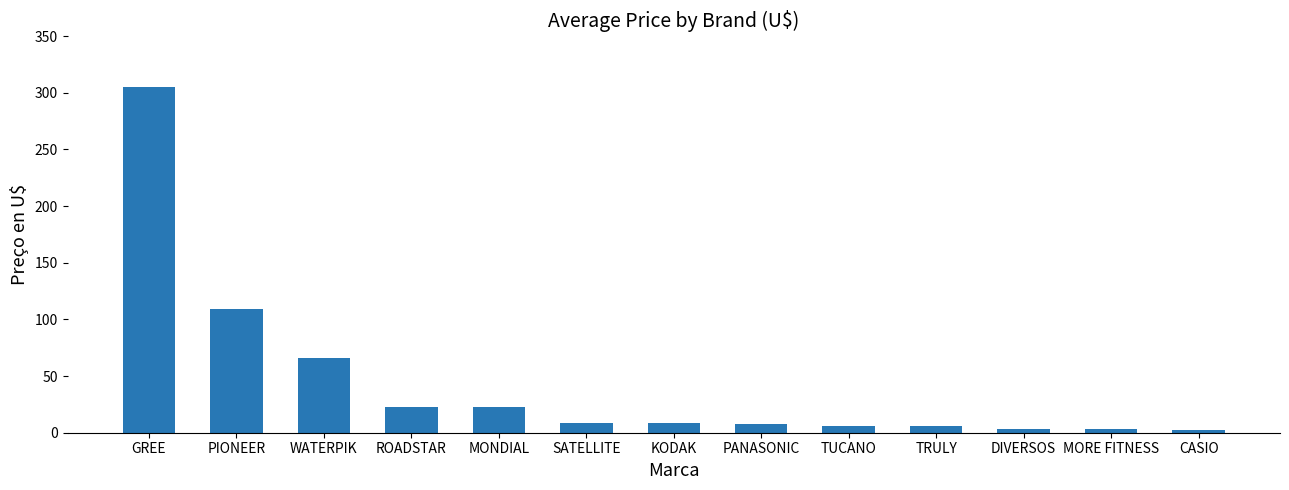

What position from the right is MORE FITNESS?

2